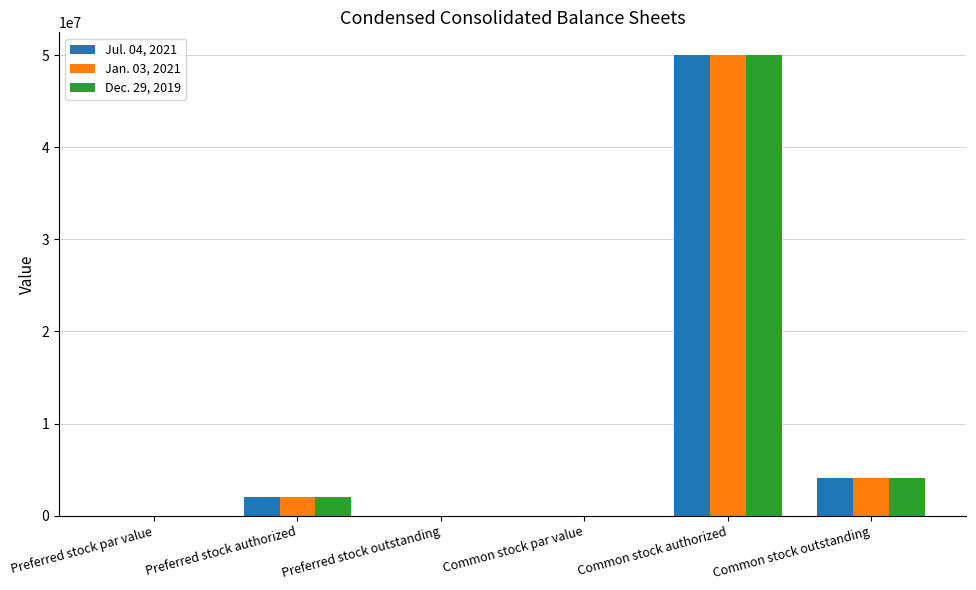

Is the value of Jul. 04, 2021 at Preferred stock authorized greater than the value of Dec. 29, 2019 at Common stock outstanding?

No